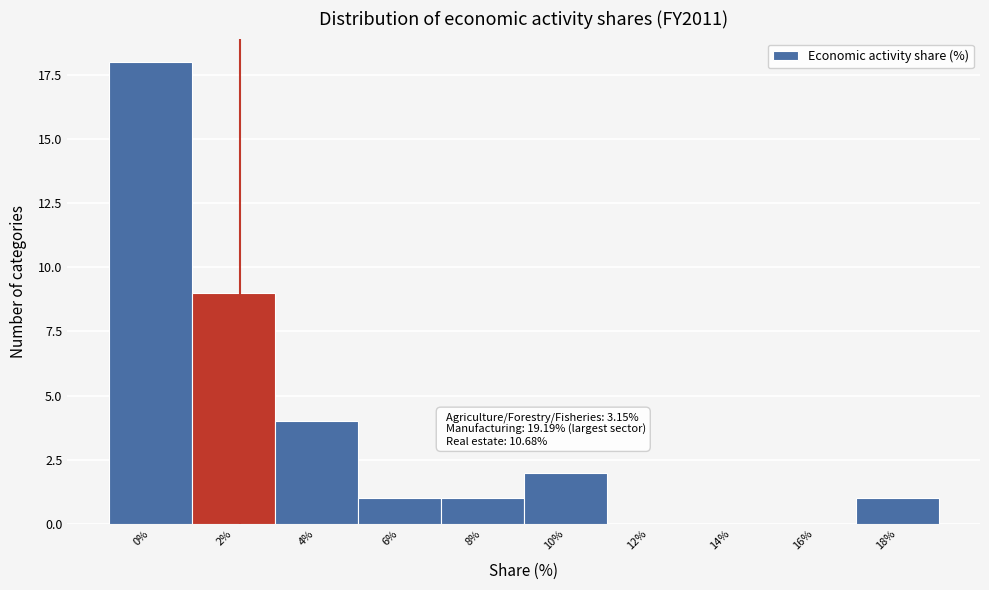

Reading left to right, what are all the values shown in this chart?

0%=18	2%=9	4%=4	6%=1	8%=1	10%=2	12%=0	14%=0	16%=0	18%=1